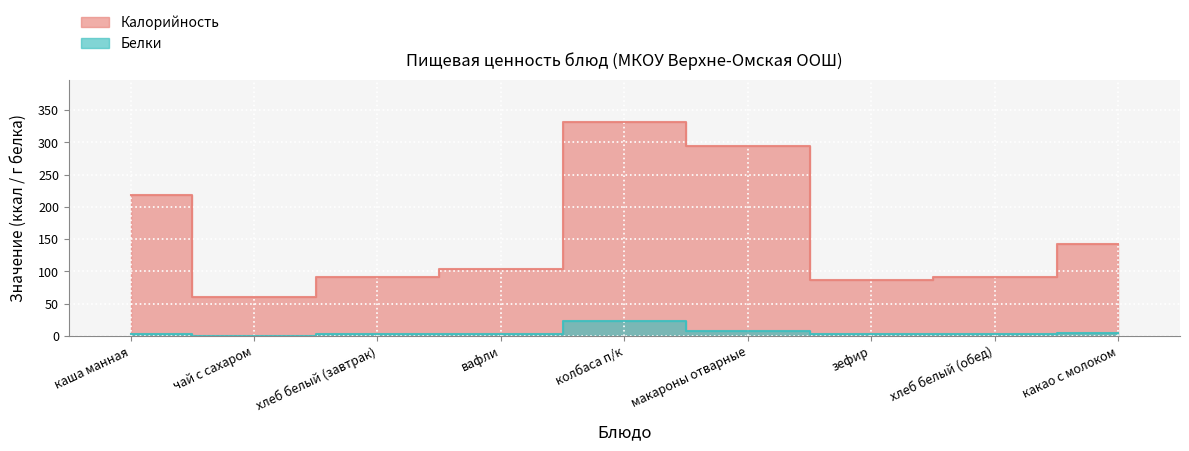

True or false: Белки and Калорийность cross at least once.

False